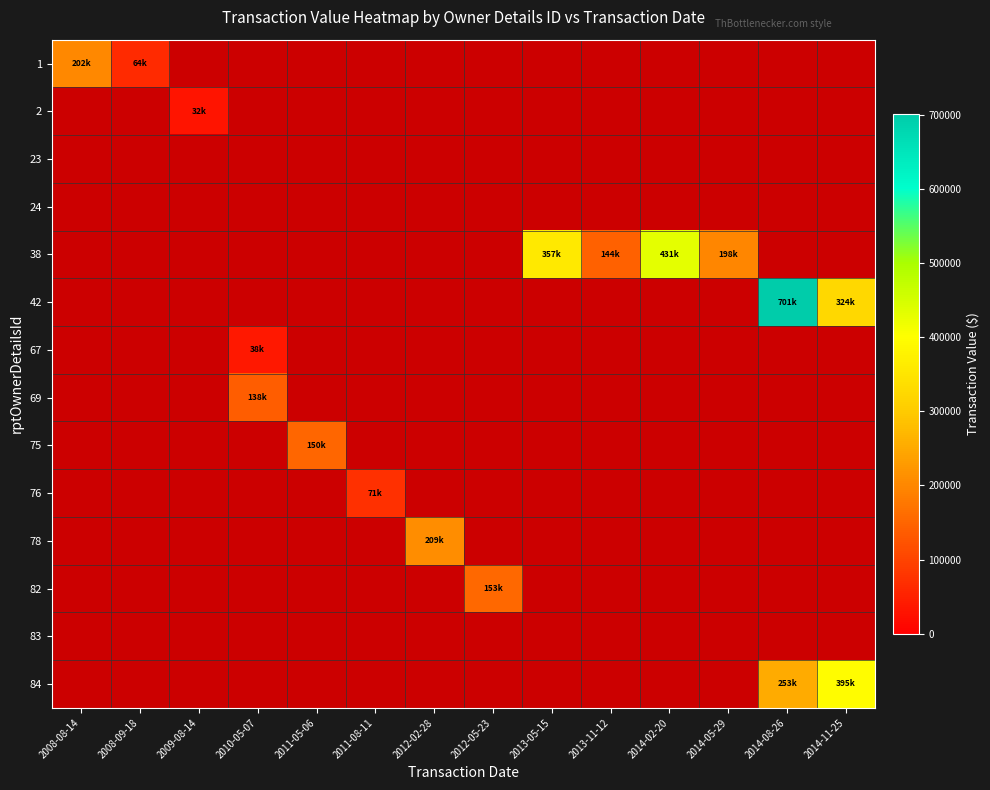

How many positive values does the 78 series have?

1